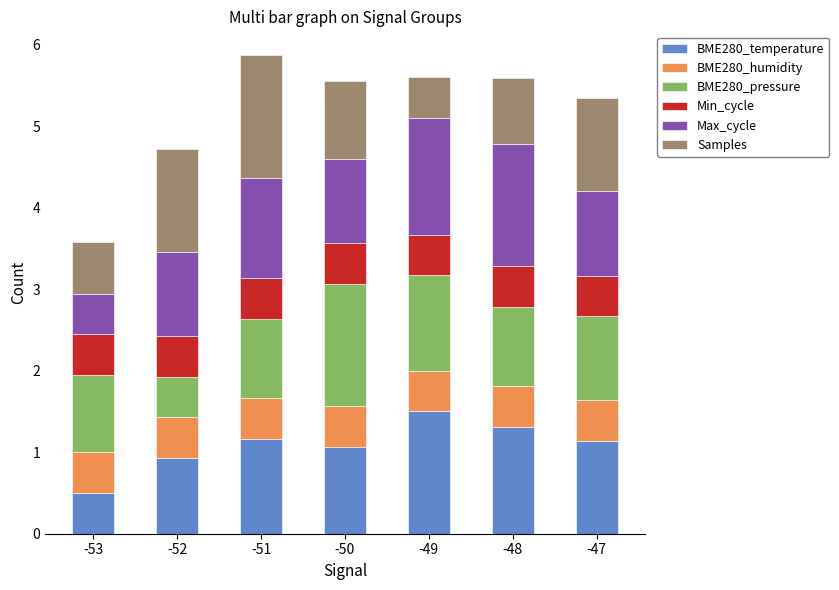

At which label does BME280_temperature reach its minimum?

-53